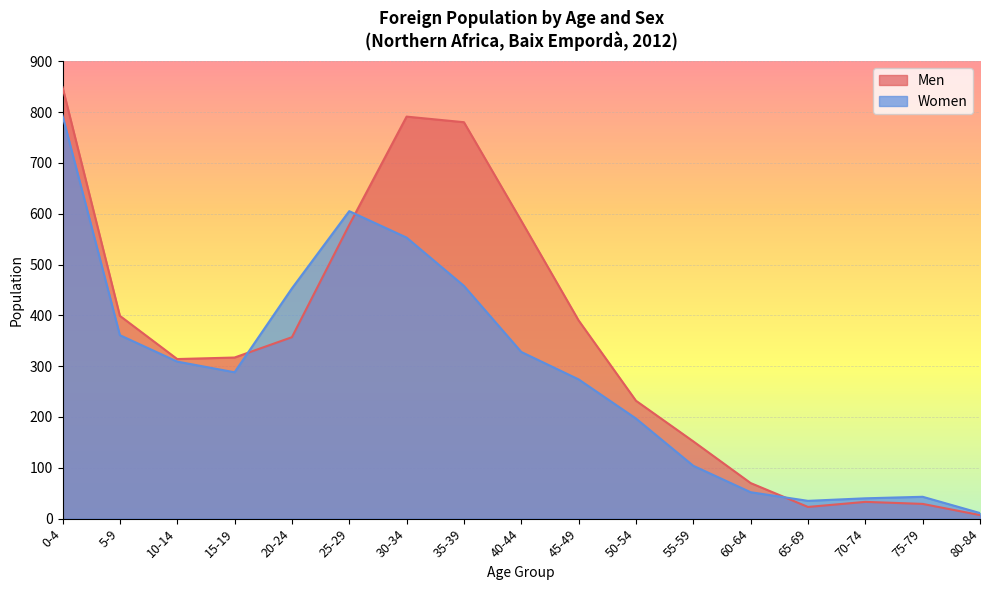

How many lines are shown in the chart?

2